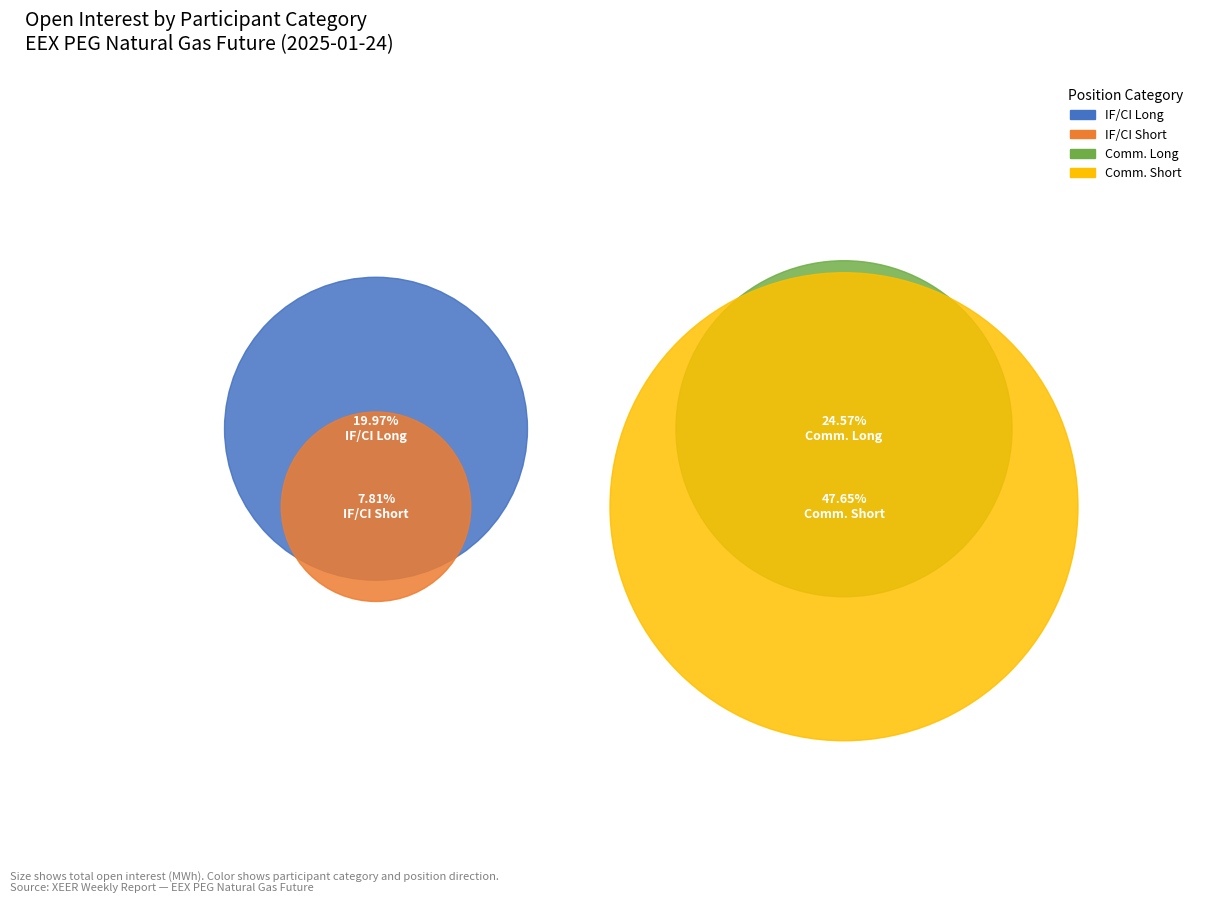

Which category has the smallest portion of the pie?

Investment Firms or credit institutions